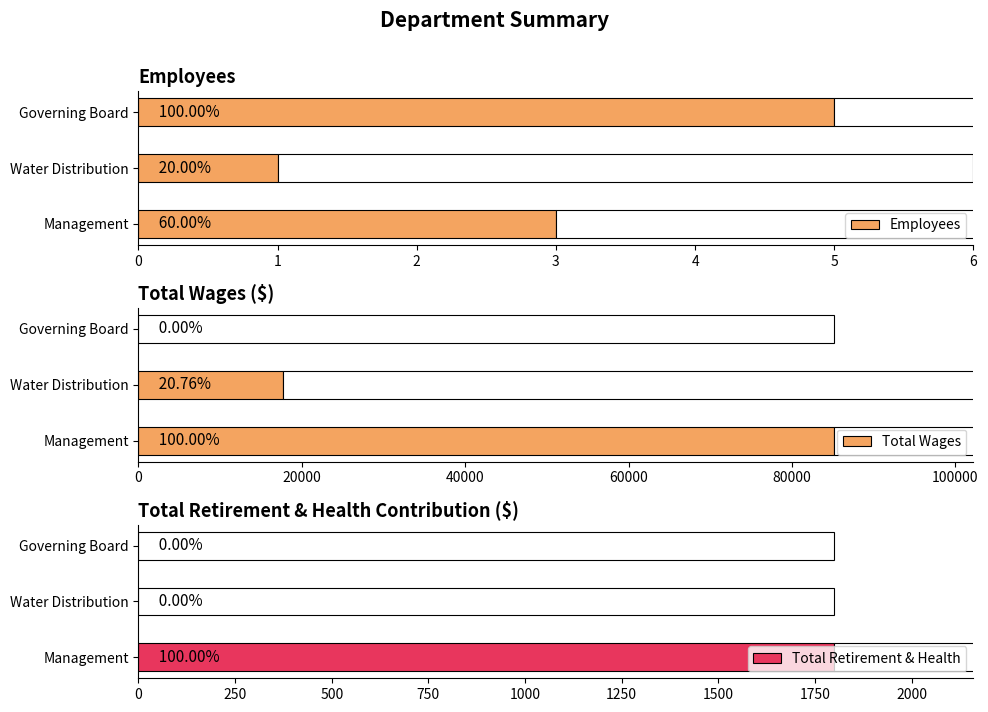

What are all the series names shown in the legend?

Employees, Total Wages, Total Retirement & Health Contribution